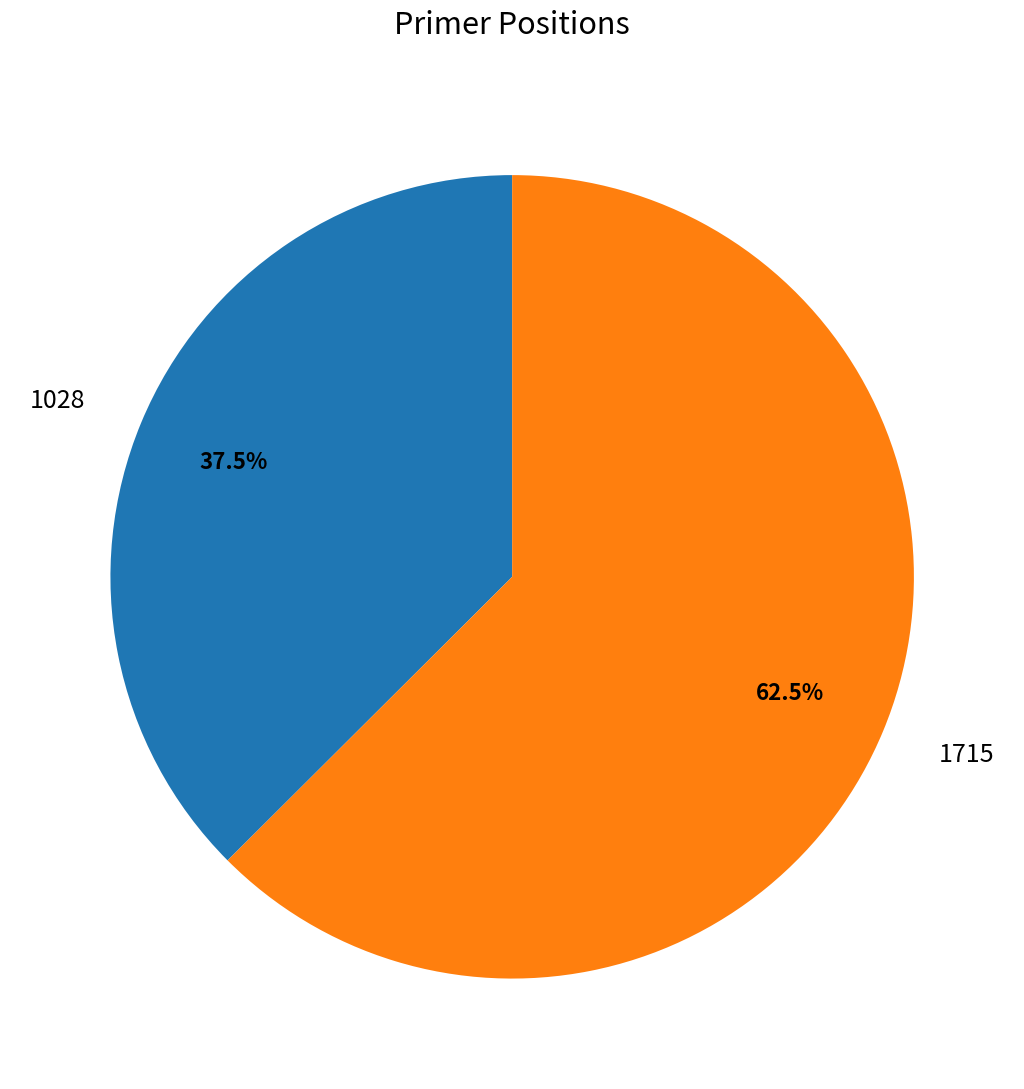

Count the number of slices in the pie.

2